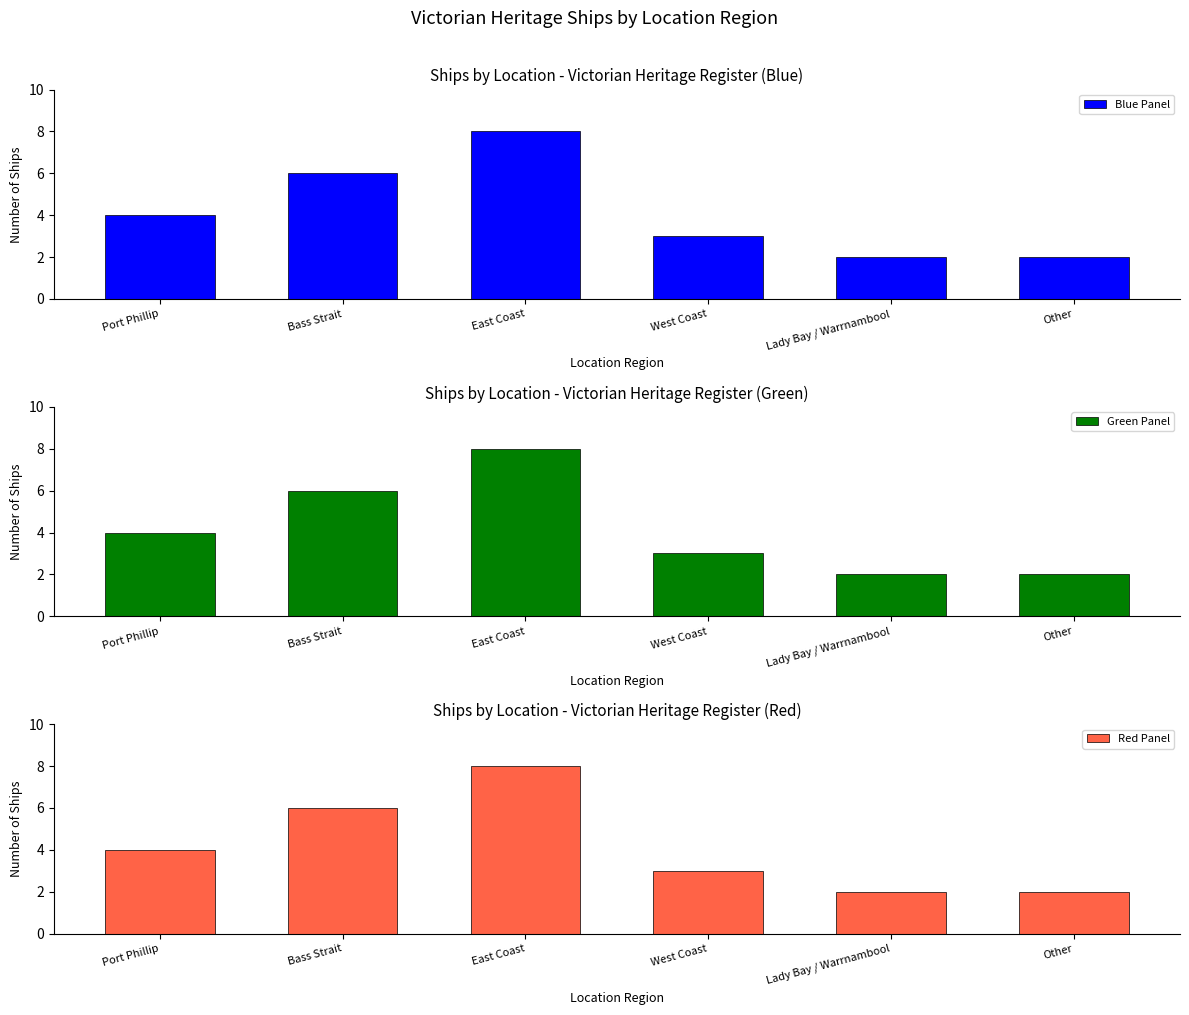

How many data points does each series have?

6